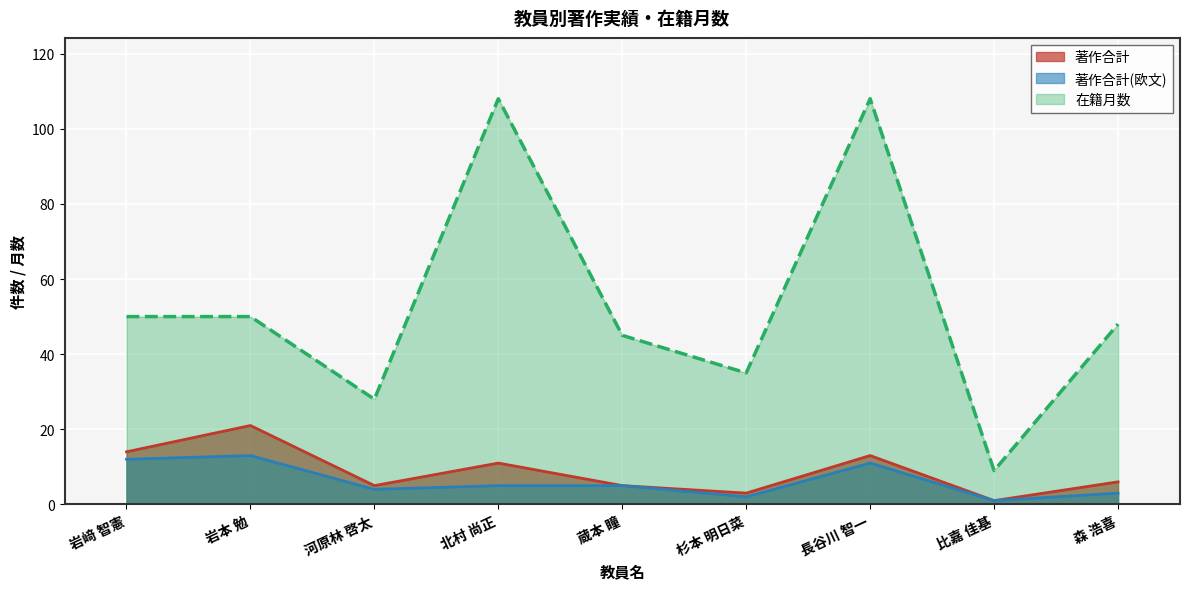

What is the label of the 2nd point from the right?

比嘉 佳基